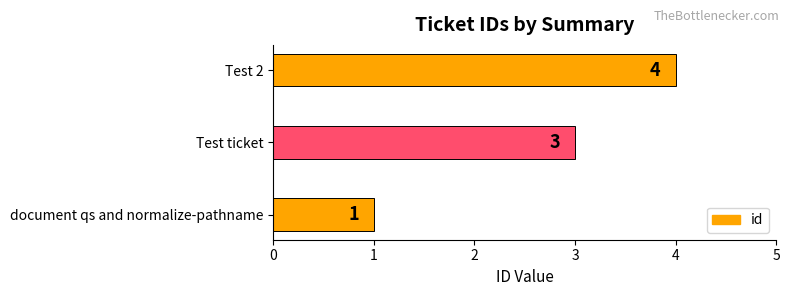

Is it true that the value at Test 2 is 4?

True